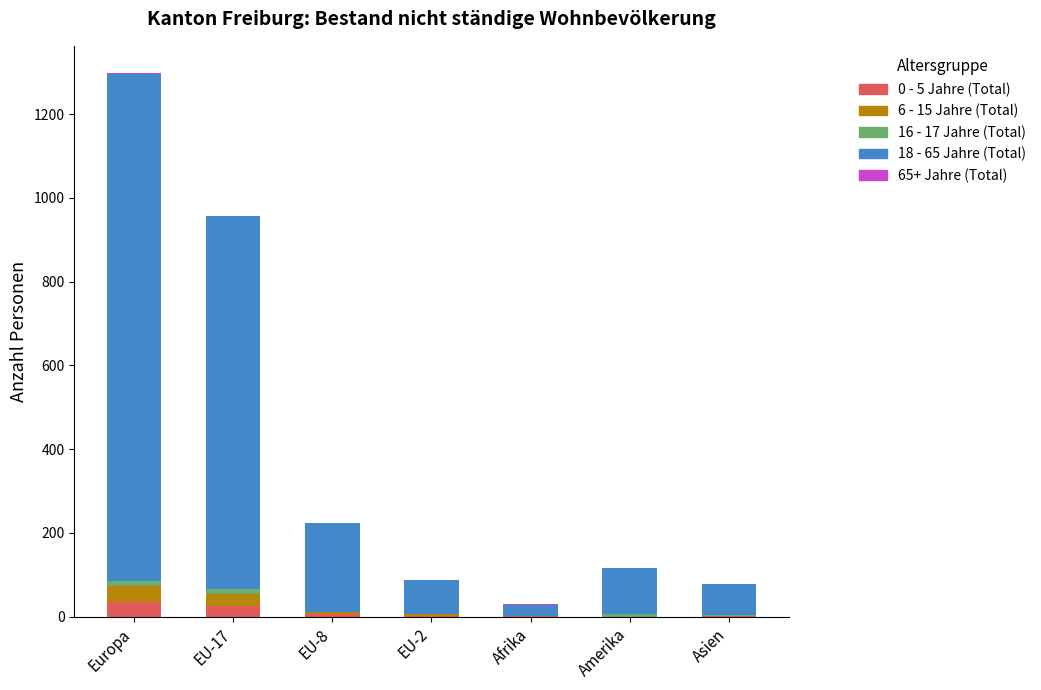

How many data points does each series have?

7